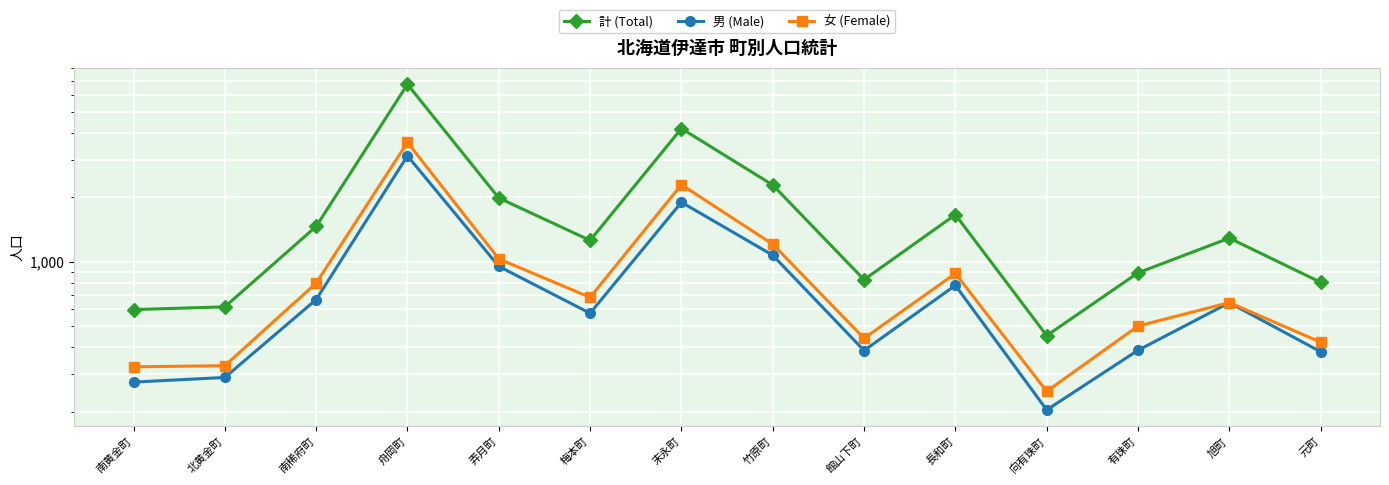

How many values in the 男 (Male) series are below 645?

7